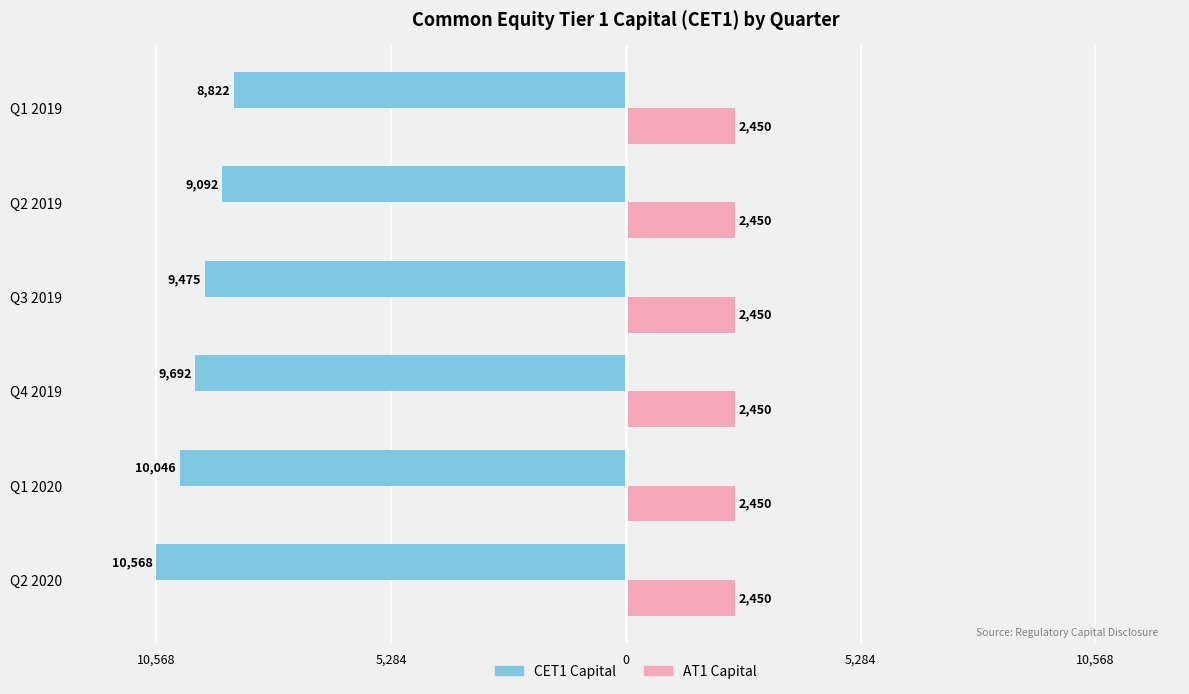

What are all the series names shown in the legend?

CET1 Capital, AT1 Capital